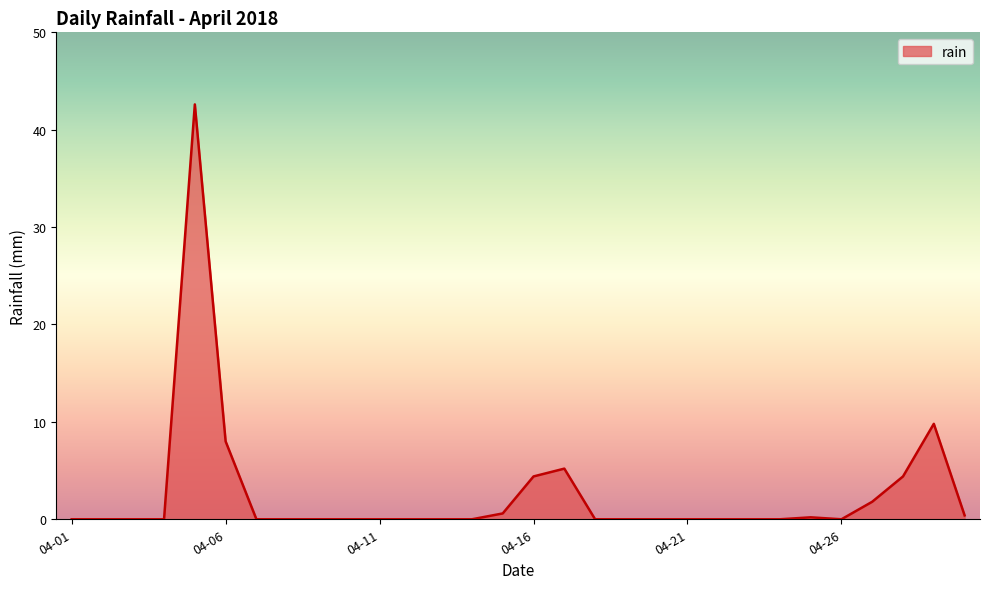

What is the maximum value shown in the chart?

42.6